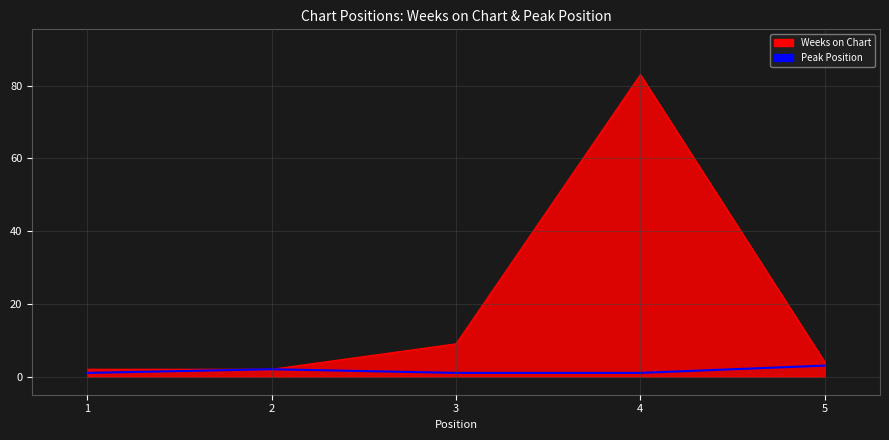

Which series has the largest range (max minus min)?

Weeks on Chart